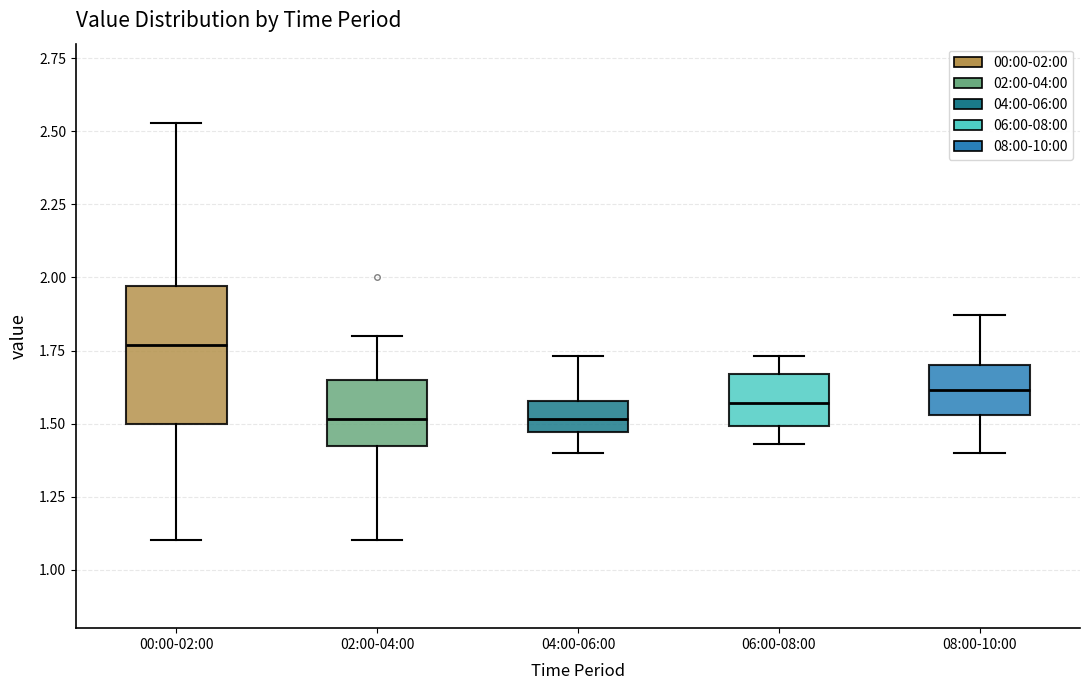

Which box's median line is the highest?

00:00-02:00